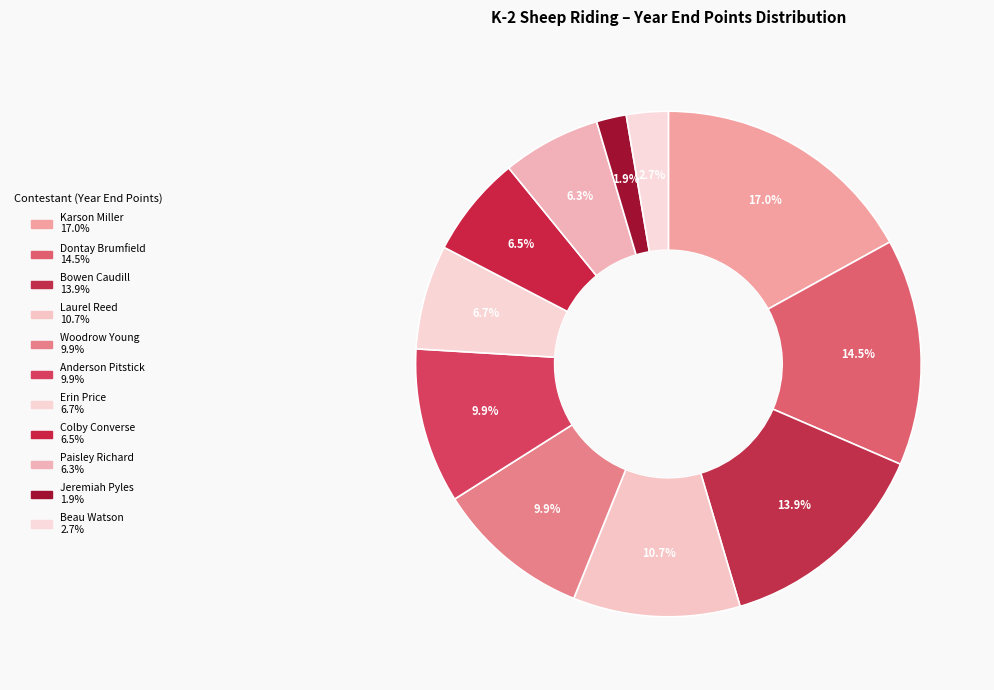

How many segments does this pie chart have?

11